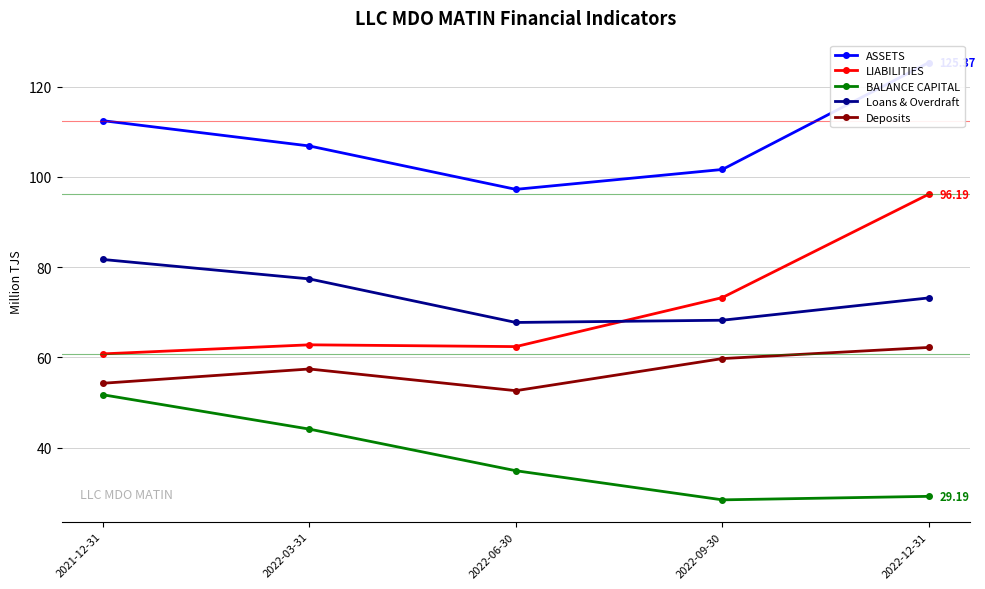

True or false: ASSETS and Loans & Overdraft cross at least once.

False